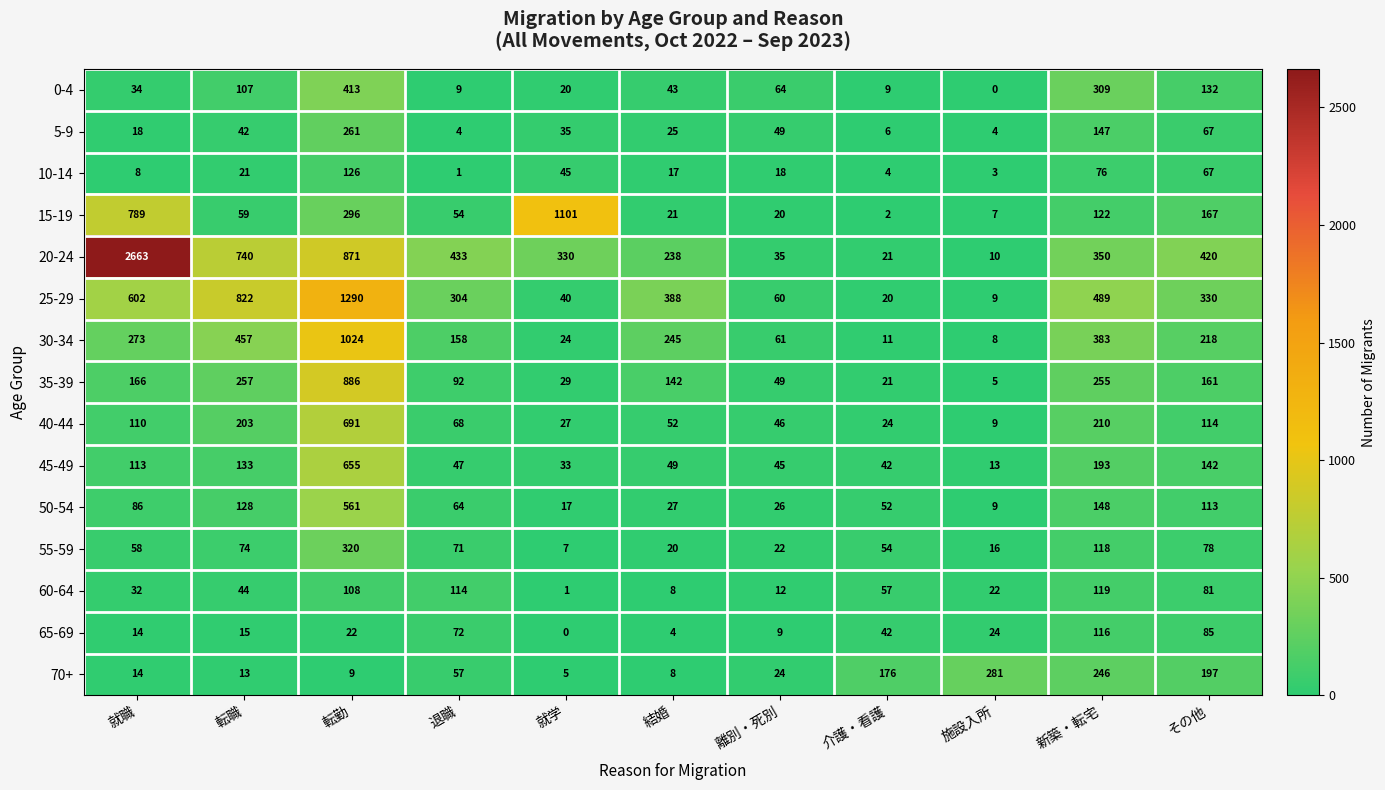

Which series has the widest spread of values?

20-24